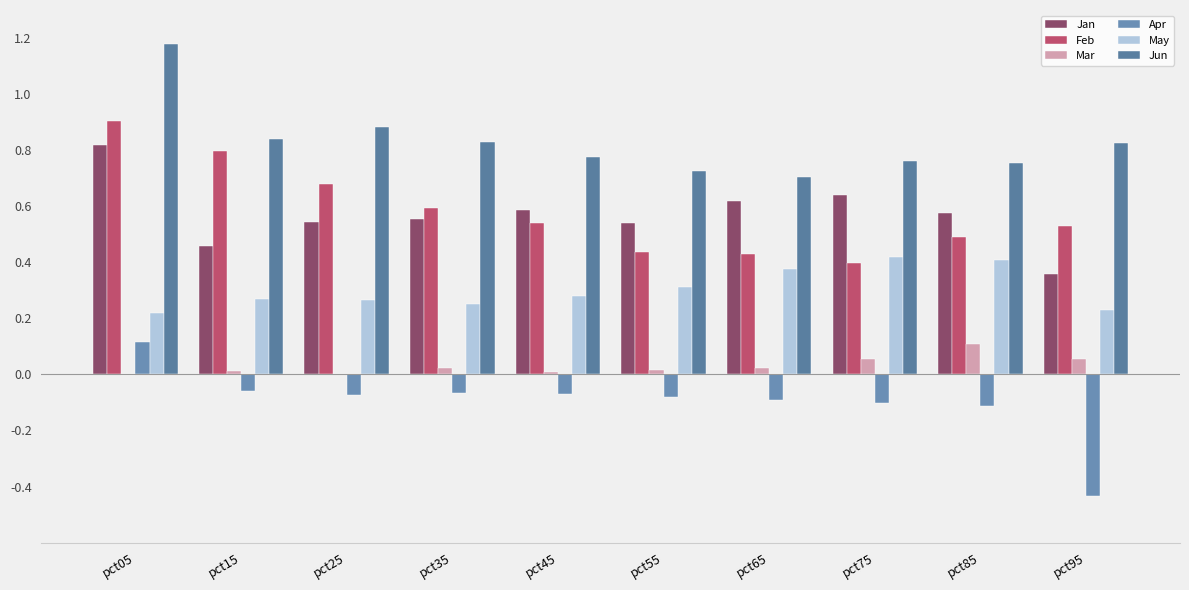

Are the bars grouped side by side (vs. stacked)?

Yes